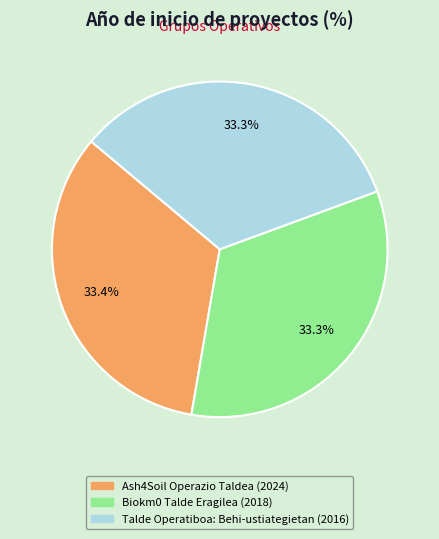

What is the ratio of the value at Ash4Soil Operazio Taldea to the value at Talde Operatiboa: Behi-ustiategietan?

1.0